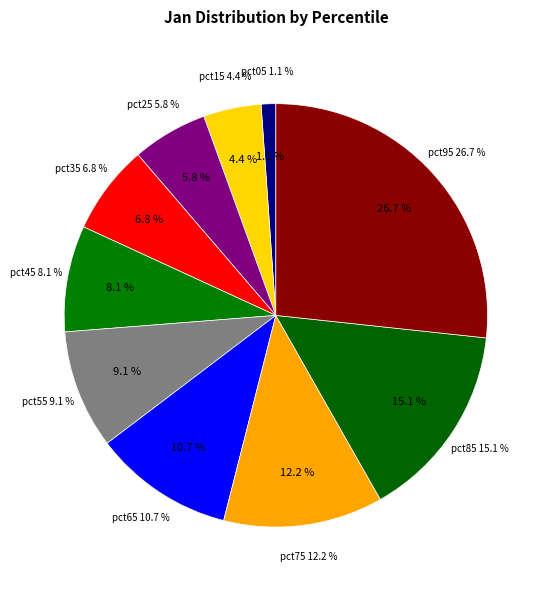

Is the sum of pct95 and pct35 greater than half?

No